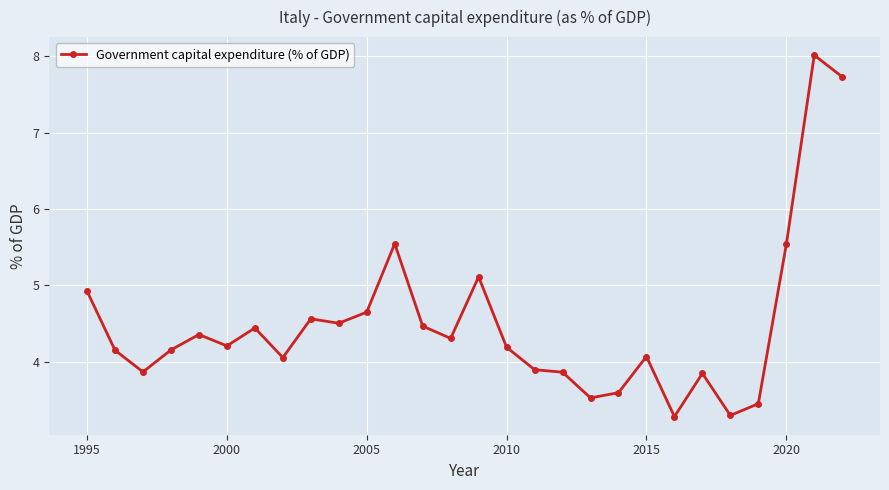

What is the smallest value displayed?

3.3